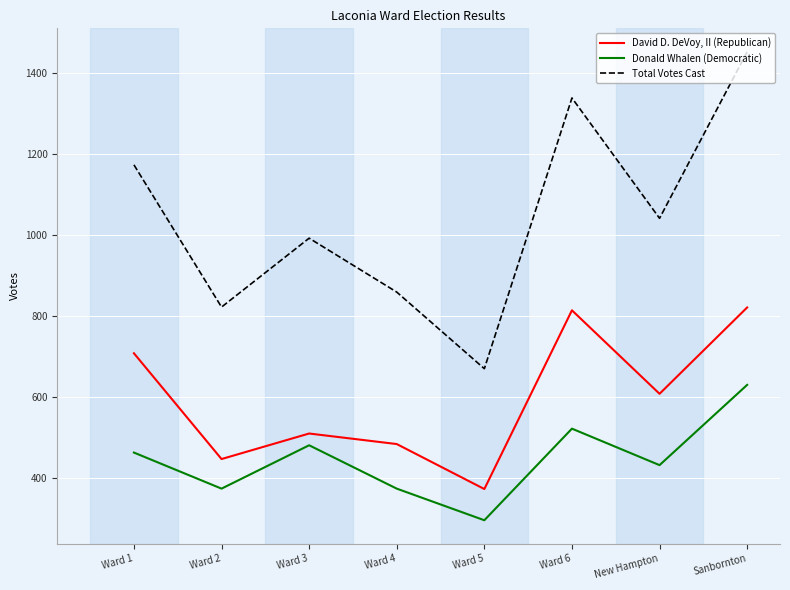

What is the total value across all series at Ward 3?

1986